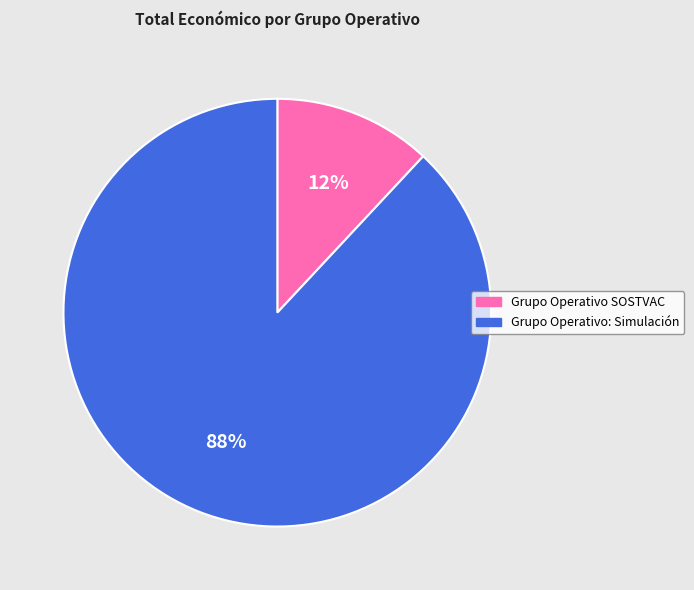

Which slice is the largest?

Grupo Operativo: Simulación